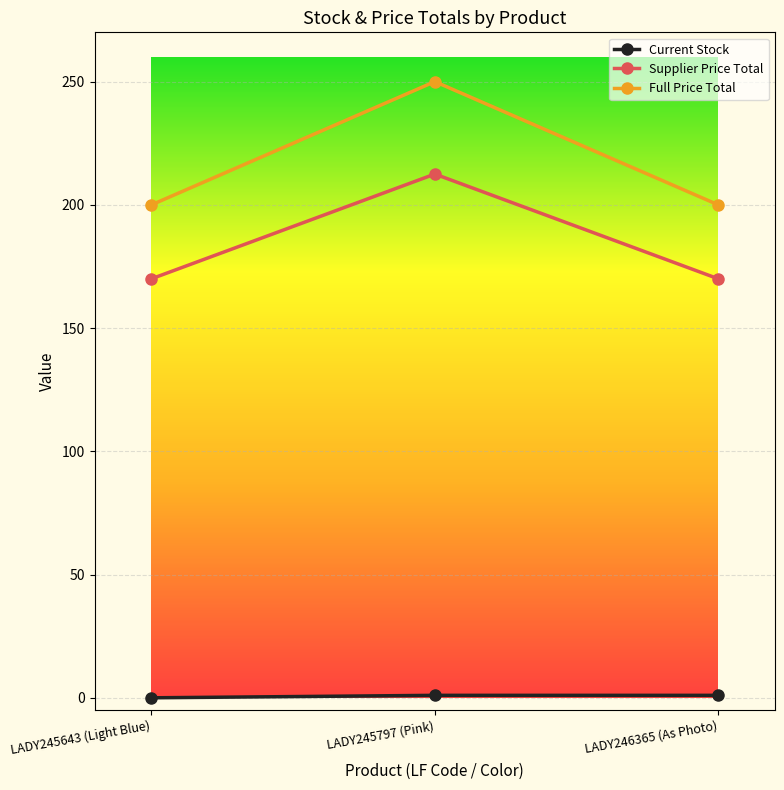

Which category has the highest value across all series?

LADY245797 (Pink)